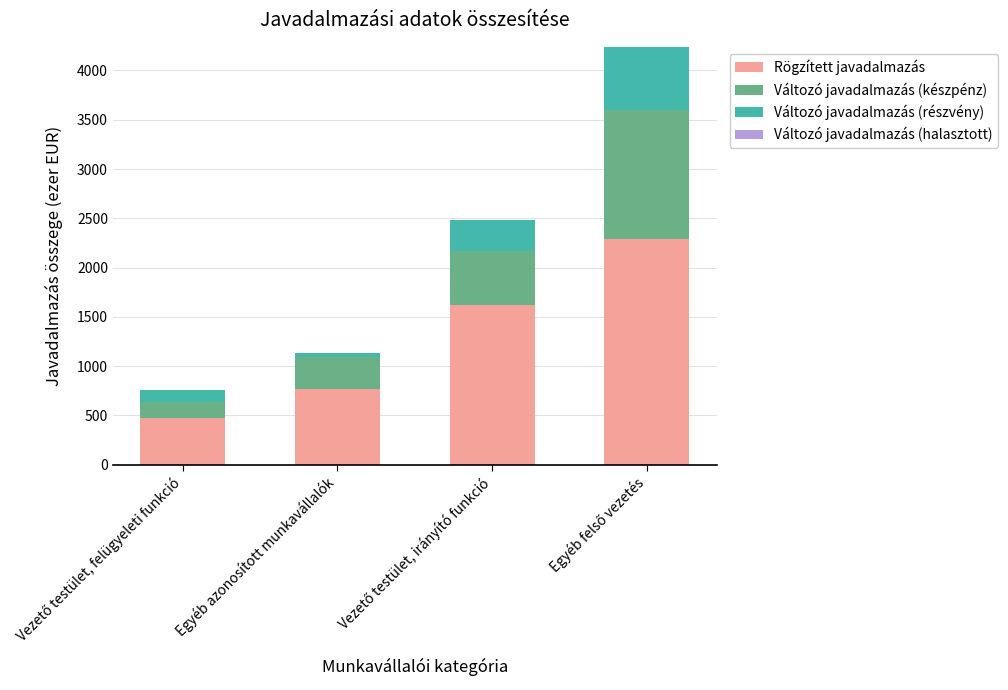

Is it true that Rögzített javadalmazás equals 764.8 at Egyéb azonosított munkavállalók?

True